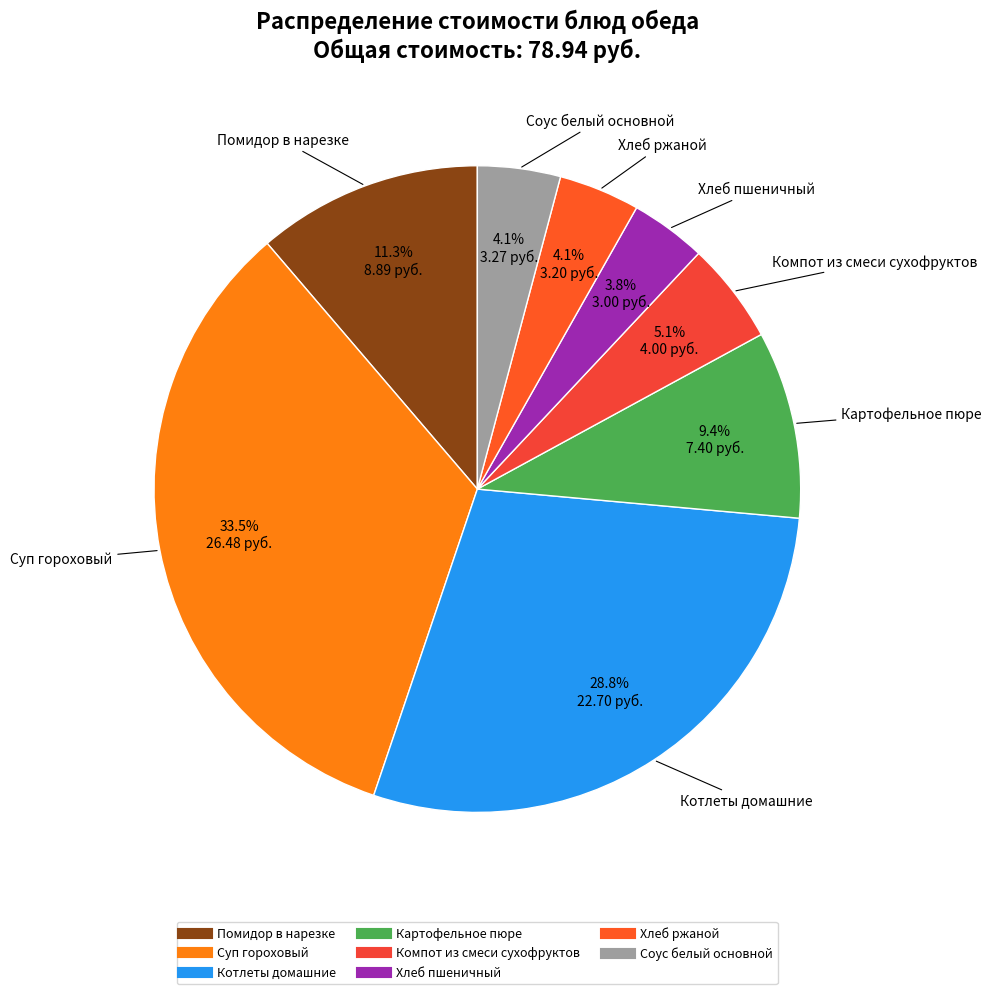

Is it true that Картофельное пюре is 1% of the pie?

False